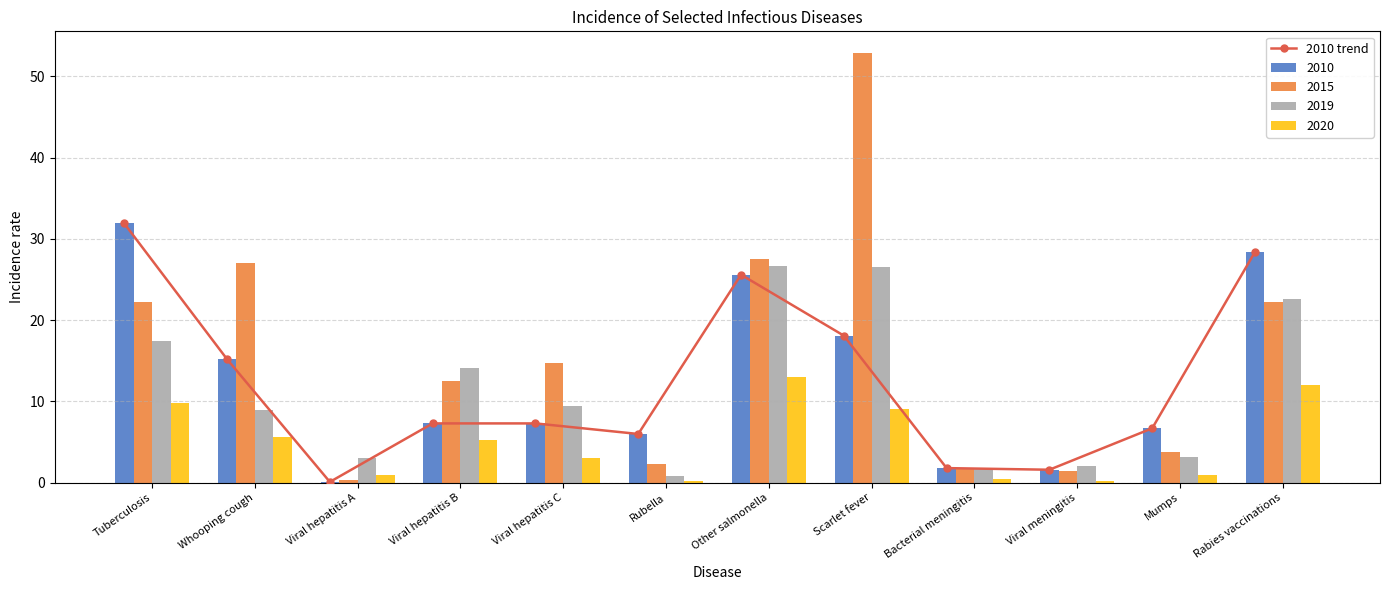

What is the label of the 4th bar from the right?

Bacterial meningitis